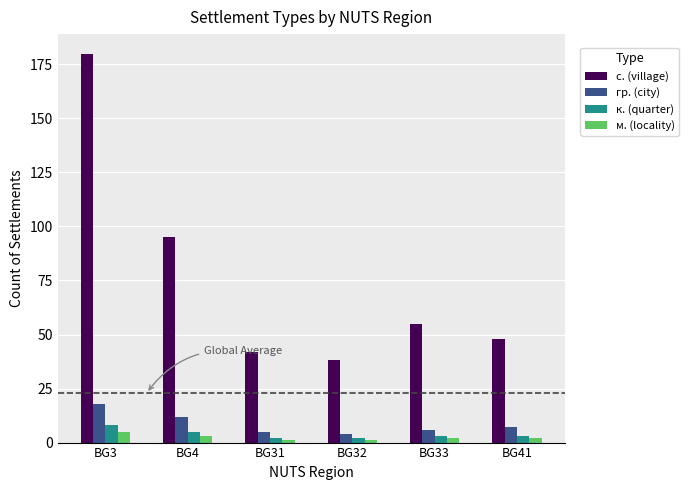

Does the chart contain stacked bars?

No